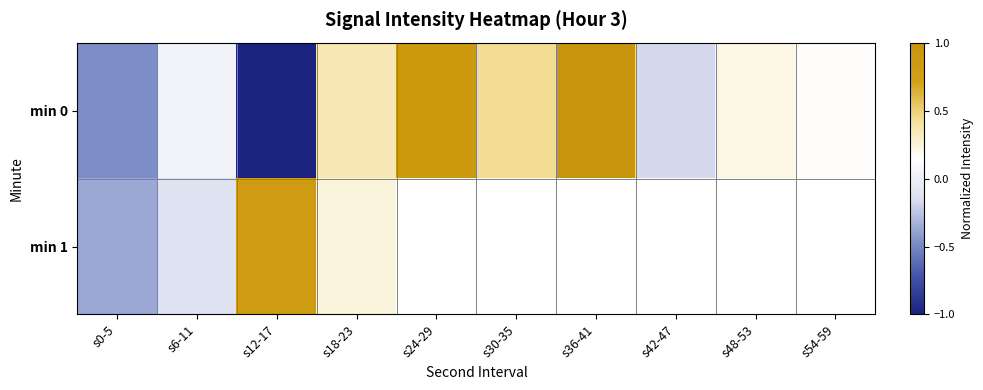

What is the difference between the highest and lowest values at s0-5?

0.1